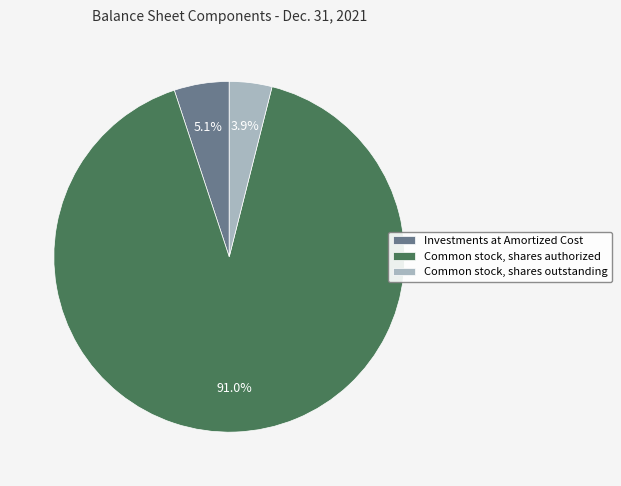

How many segments does this pie chart have?

3